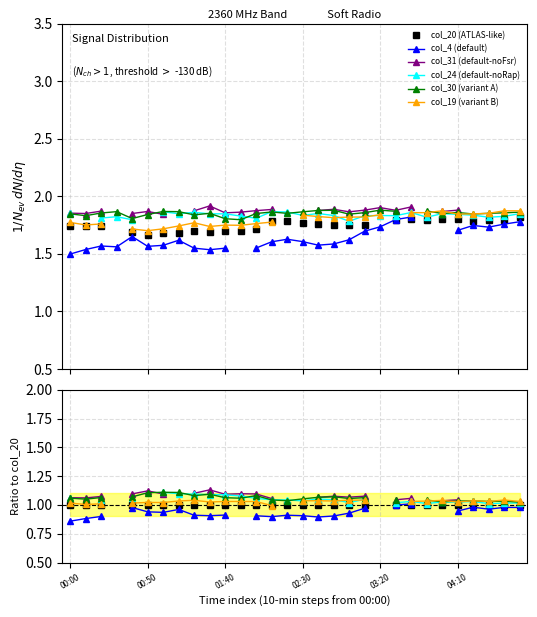

Where is col_24 (default-noRap) nearest to the value 1?

27